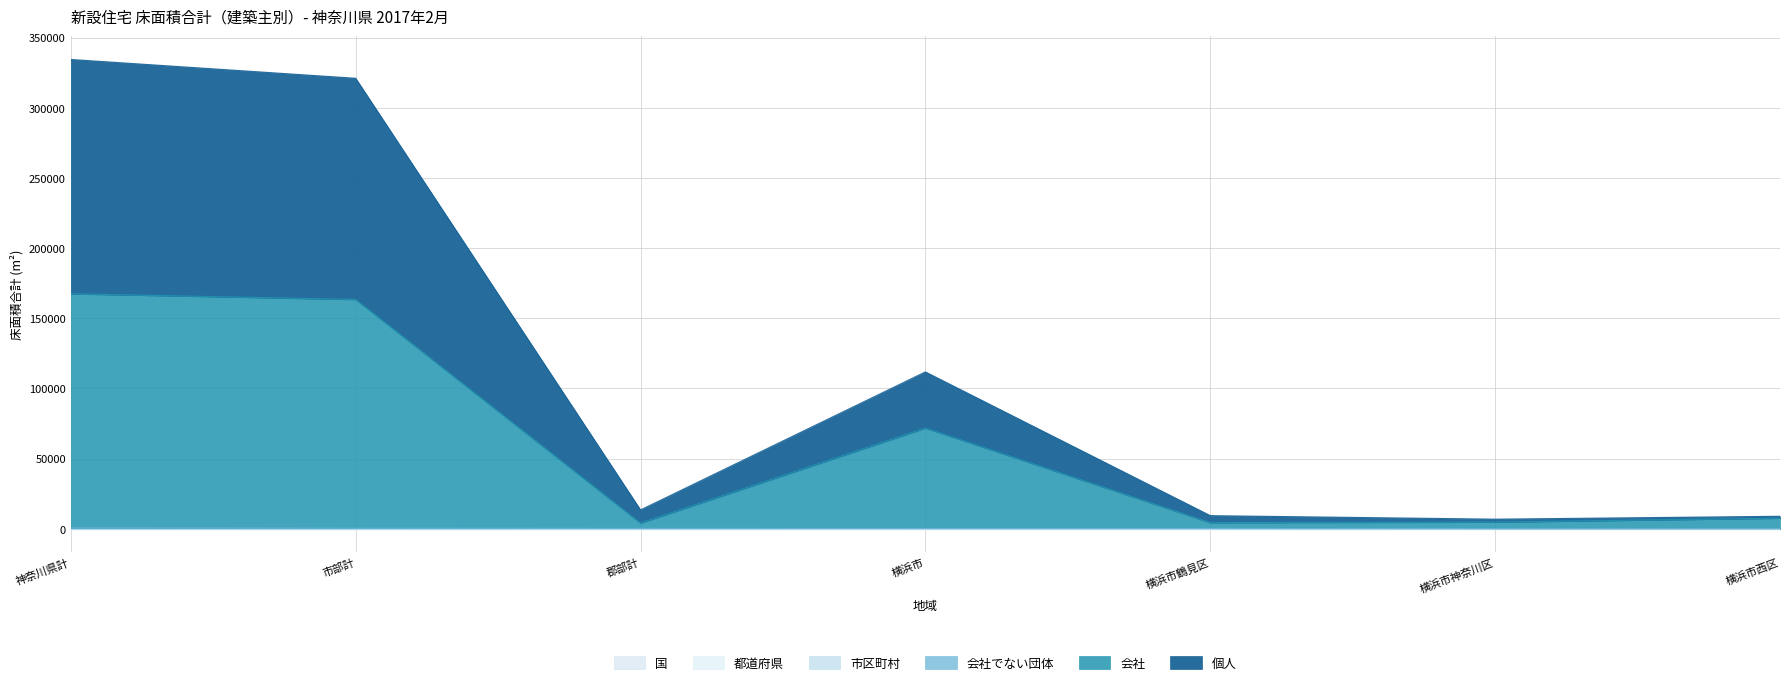

Which series has the widest spread of values?

個人